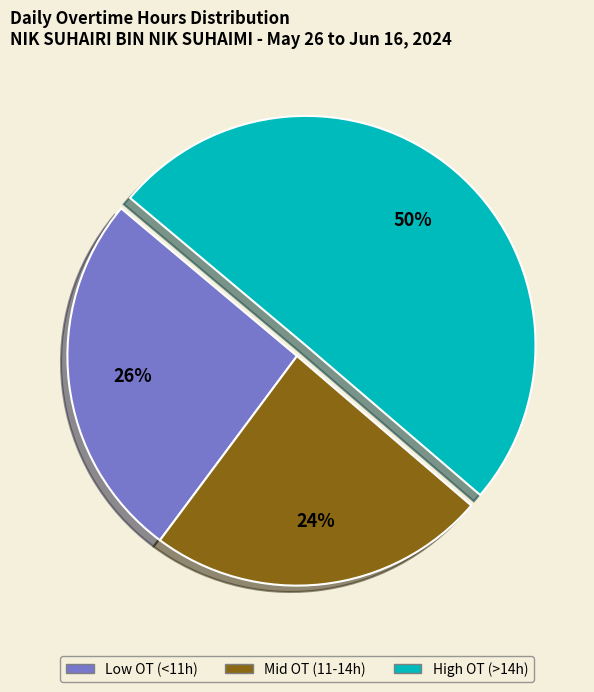

To the nearest percent, what is the average slice percentage?

33%